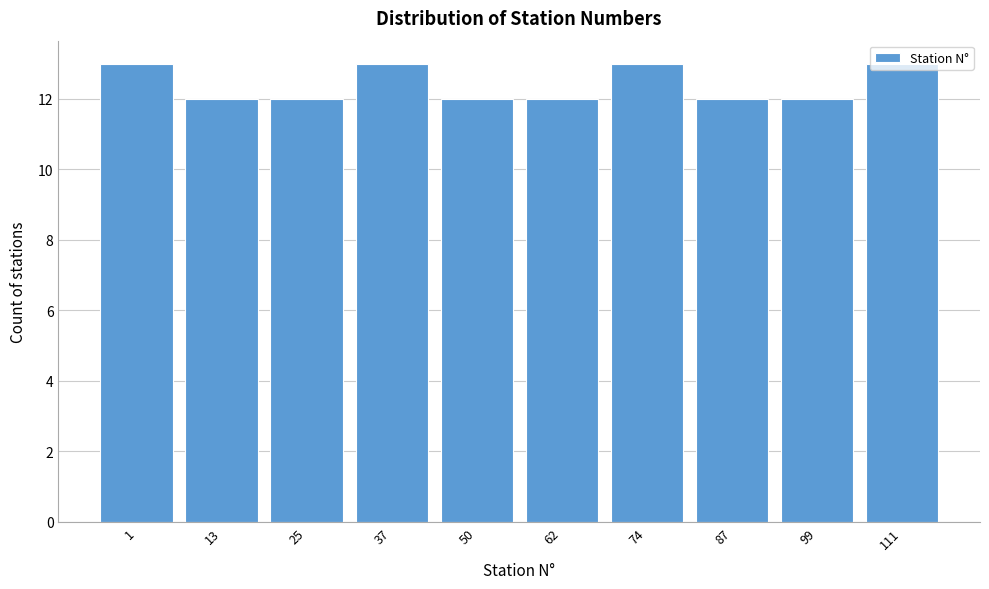

Which has a higher value, 111 or 87?

111